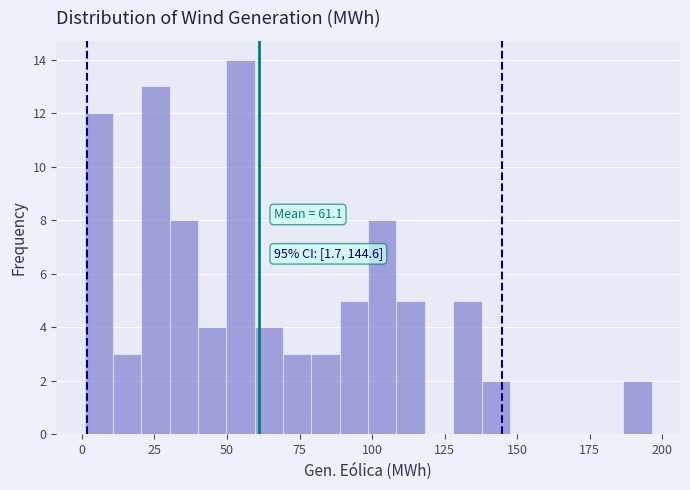

Read against the x-axis, roughly where is the centre of the tallest bar?

55